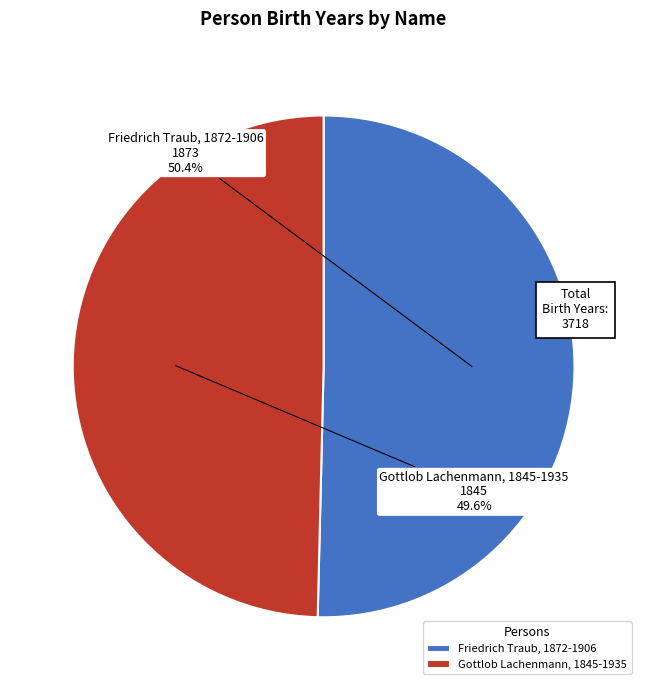

What is the smallest slice in the pie chart?

Gottlob Lachenmann, 1845-1935